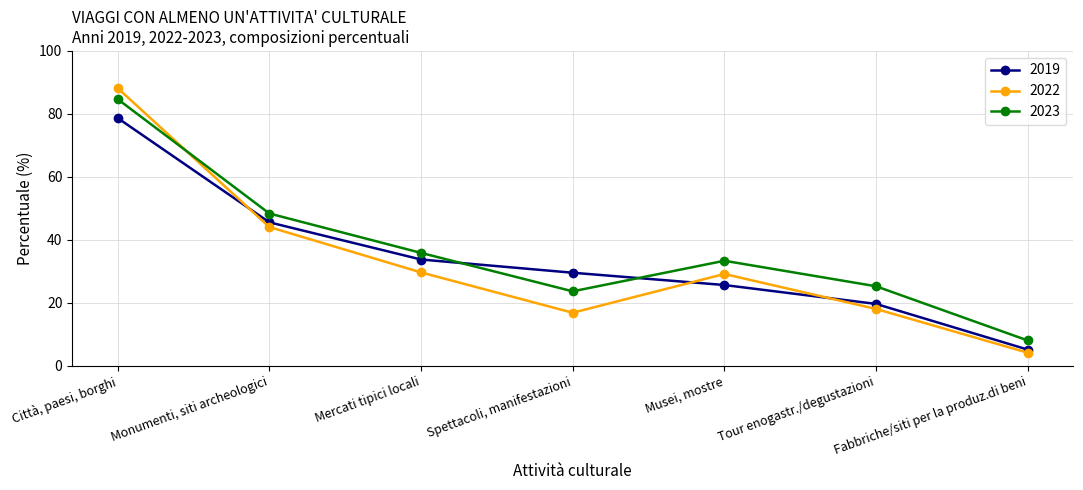

What are all the series names shown in the legend?

2019, 2022, 2023